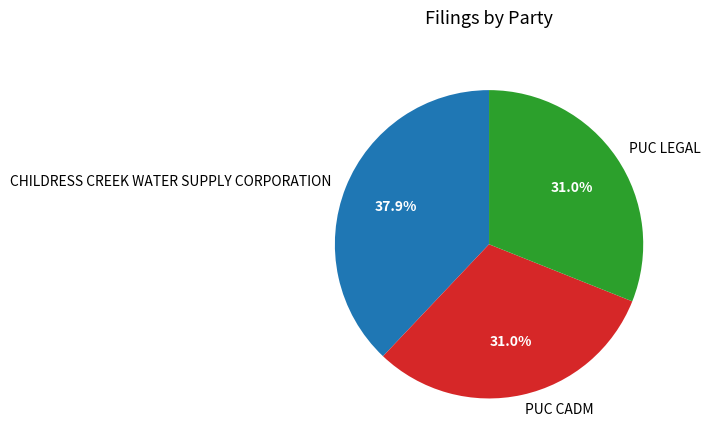

Between PUC CADM and CHILDRESS CREEK WATER SUPPLY CORPORATION, which is larger?

CHILDRESS CREEK WATER SUPPLY CORPORATION